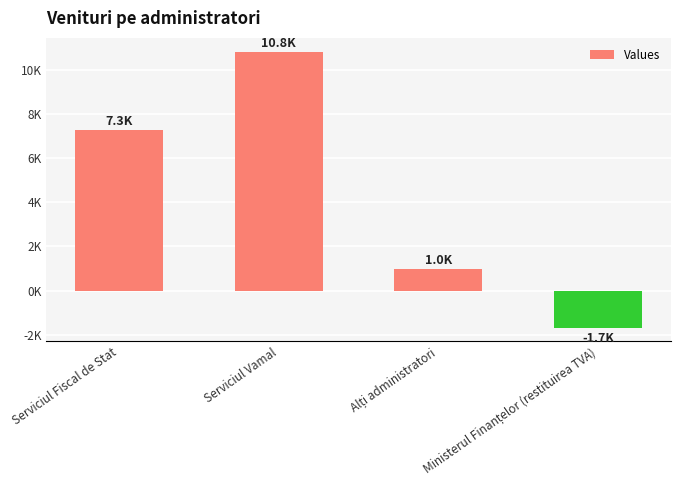

Does the chart contain any negative values?

Yes